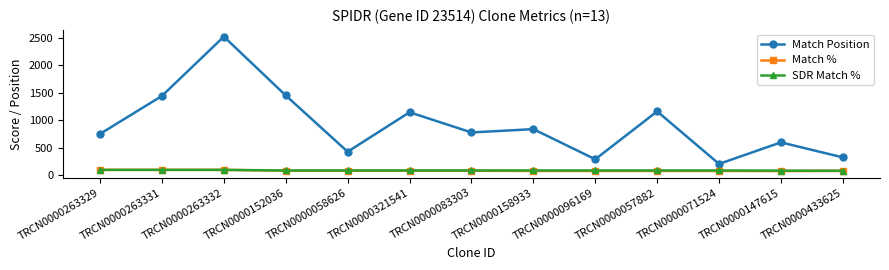

What is the average value of the Match Position series?

918